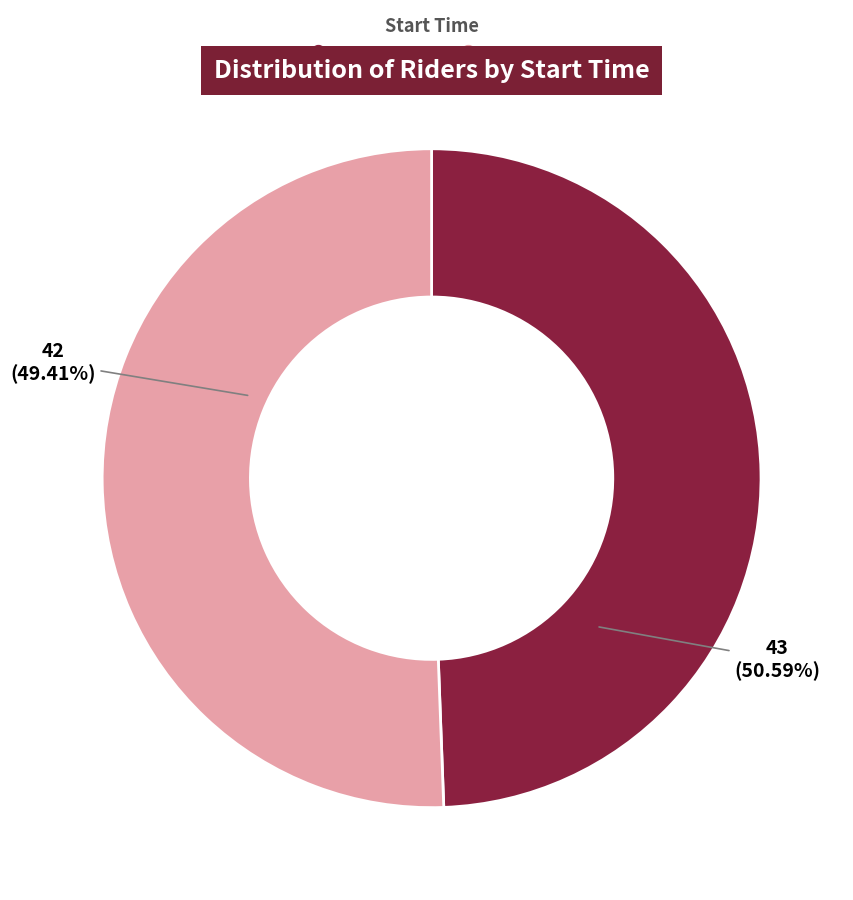

Which slice is the largest?

12:43:00